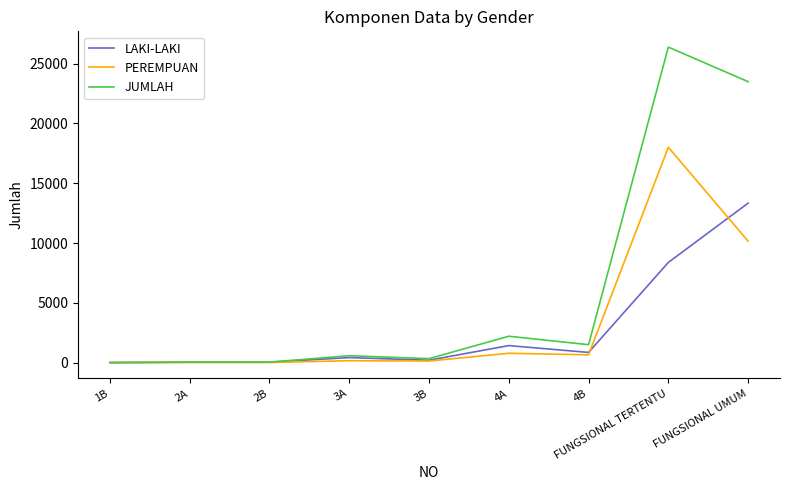

What is the difference between the highest and lowest values at FUNGSIONAL TERTENTU?

18010